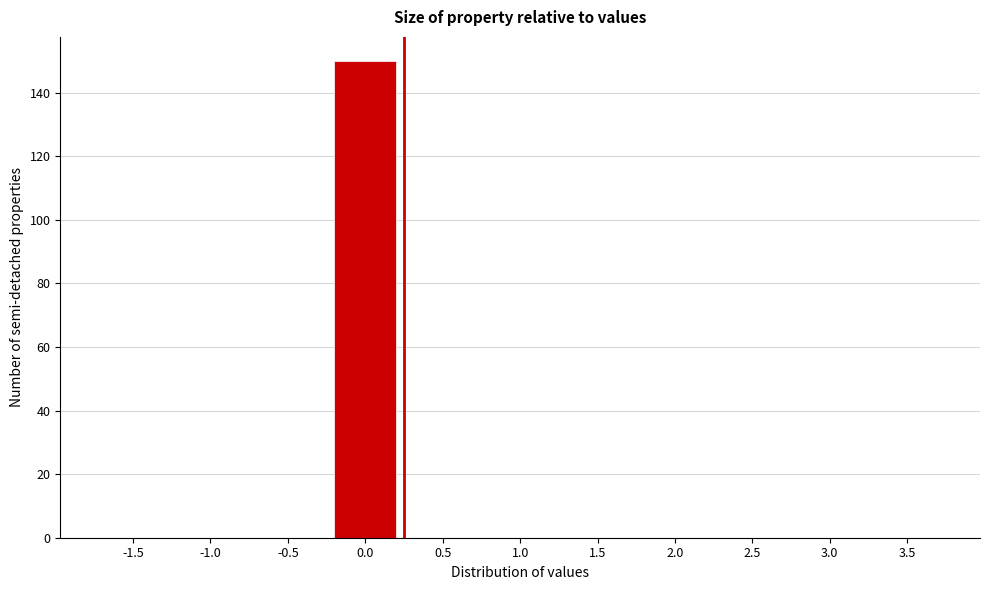

Reading left to right, transcribe all the data shown in this chart.

-1.5=0	-1.0=0	-0.5=0	0.0=150	0.5=0	1.0=0	1.5=0	2.0=0	2.5=0	3.0=0	3.5=0